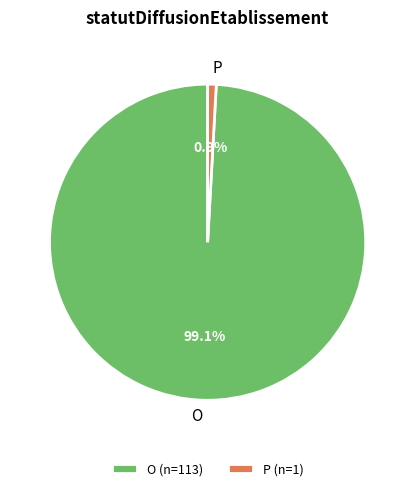

Is P the majority of the pie?

No